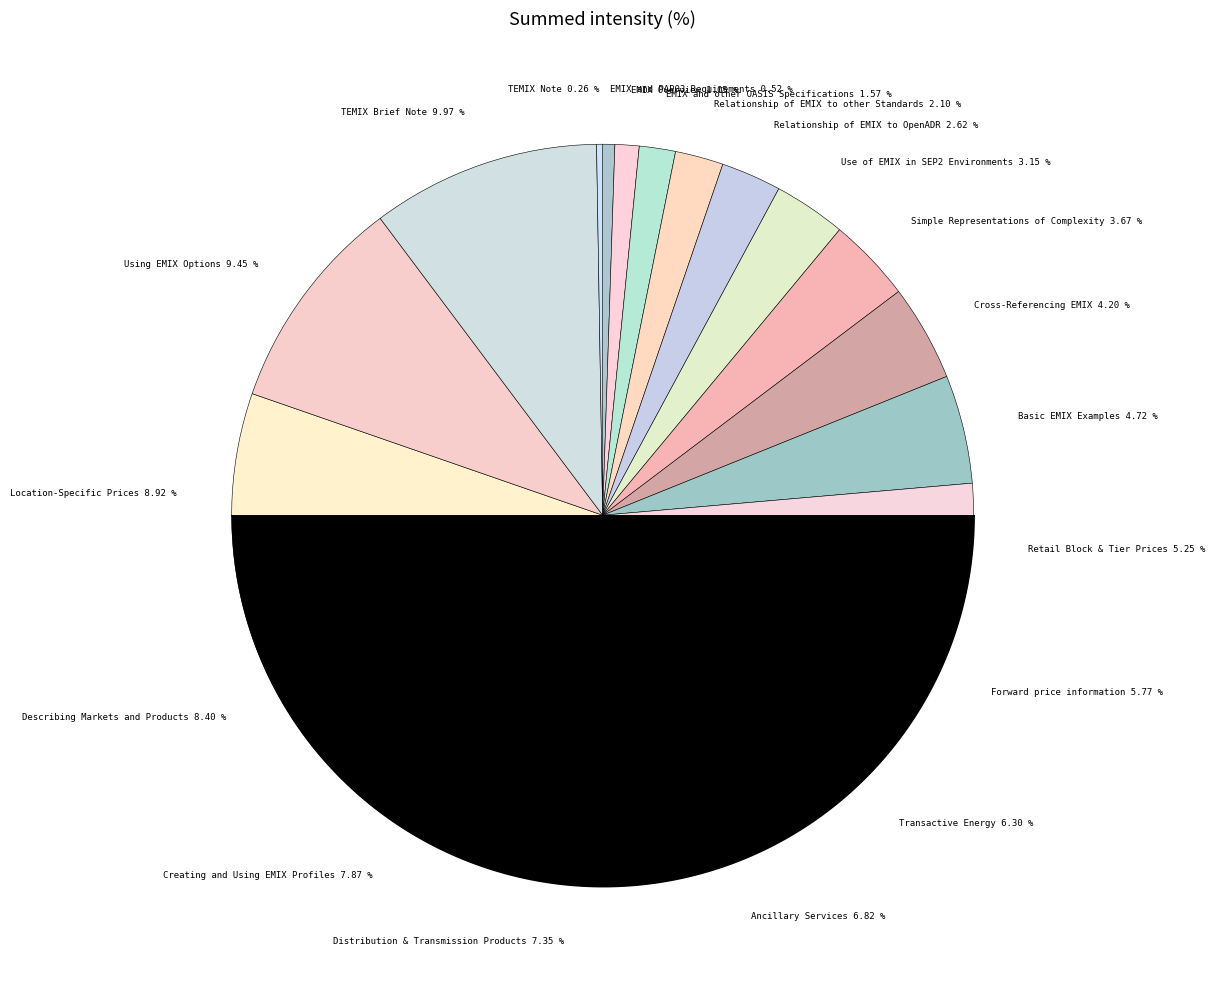

Between Relationship of EMIX to other Standards 2.10 % and Relationship of EMIX to OpenADR 2.62 %, which is larger?

Relationship of EMIX to OpenADR 2.62 %